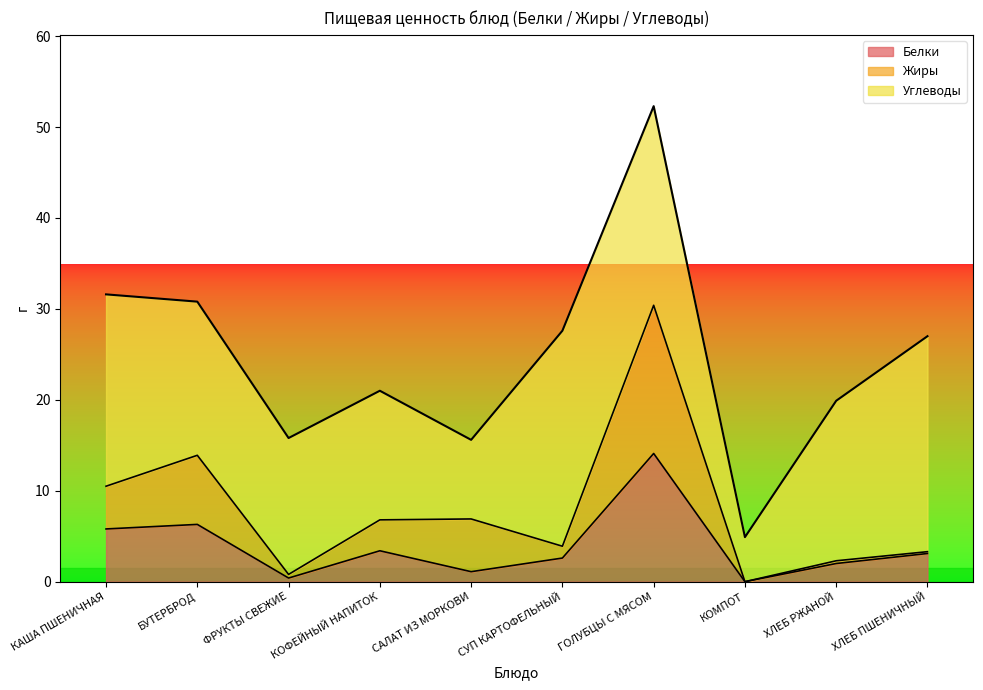

At which category is the sum across all series the highest?

ГОЛУБЦЫ С МЯСОМ